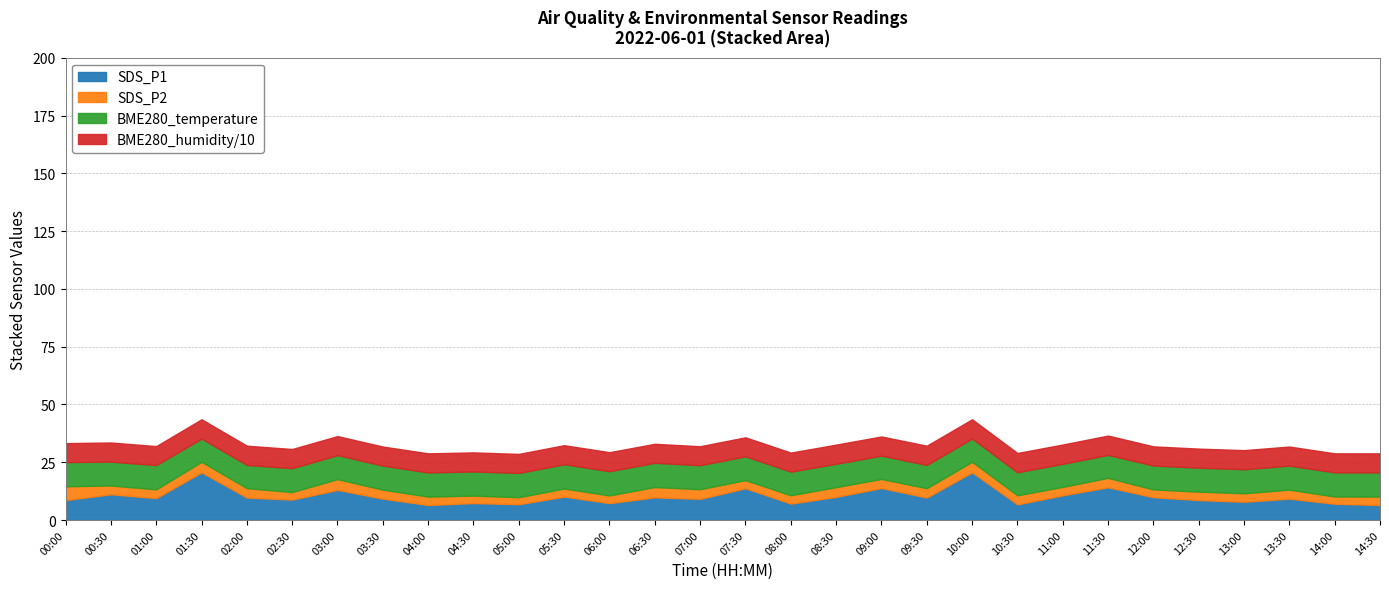

What is the lowest value of the SDS_P1 series?

6.5